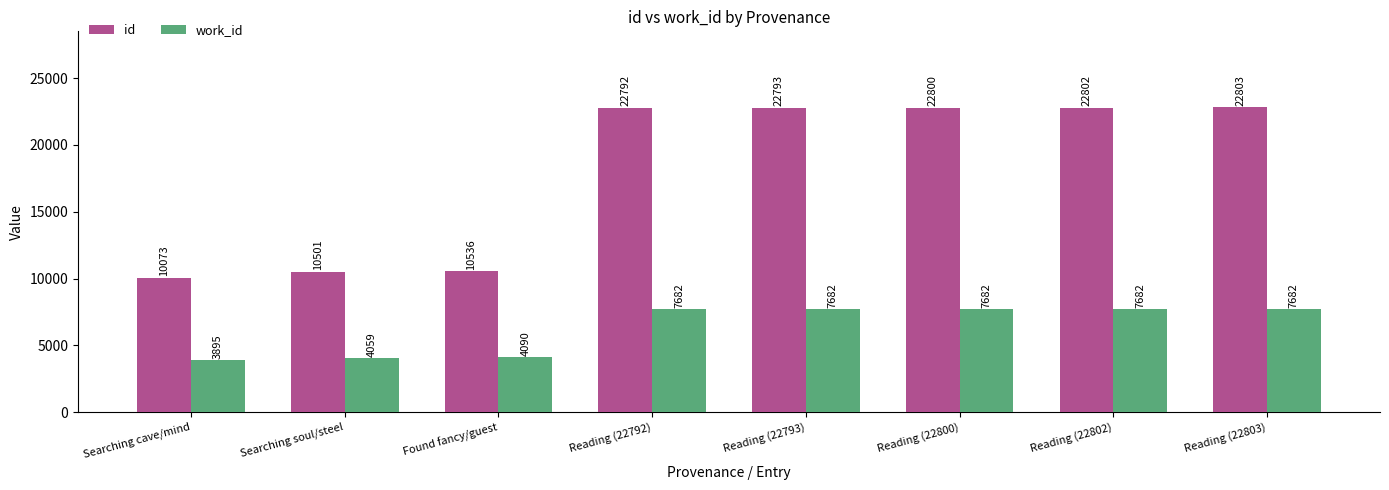

The value of id at Reading (22803) is 31243. True or false?

False